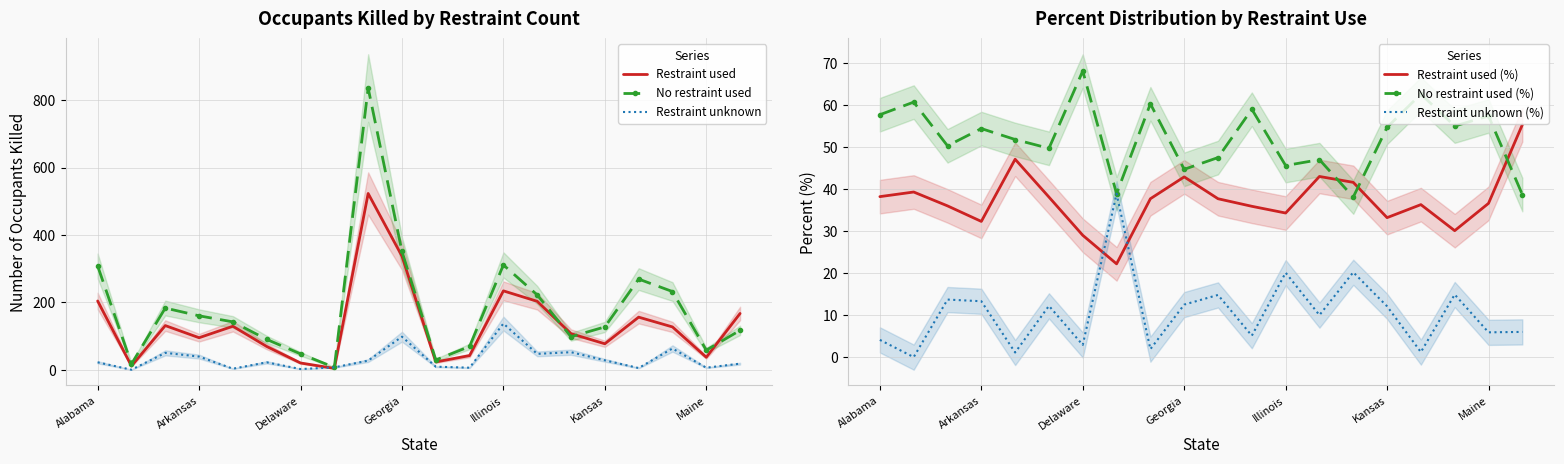

Where is Restraint used nearest to the value 263?

Illinois